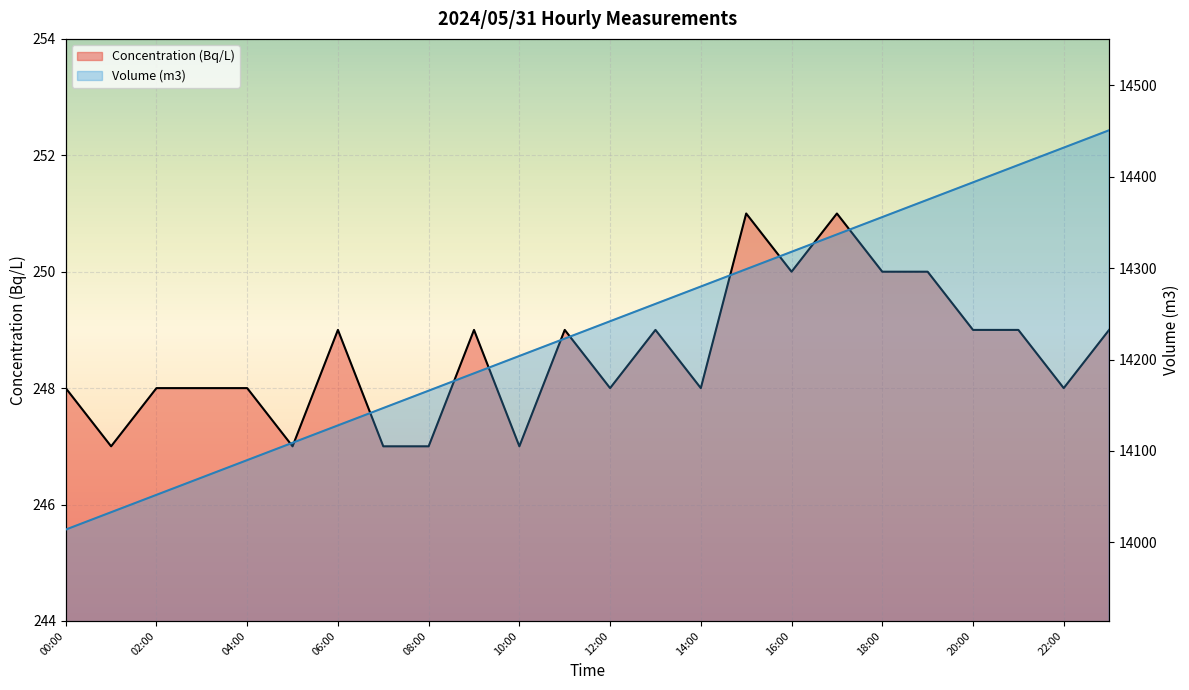

List the labels in order of Concentration (Bq/L) value, smallest first.

01:00, 05:00, 07:00, 08:00, 10:00, 00:00, 02:00, 03:00, 04:00, 12:00, 14:00, 22:00, 06:00, 09:00, 11:00, 13:00, 20:00, 21:00, 23:00, 16:00, 18:00, 19:00, 15:00, 17:00